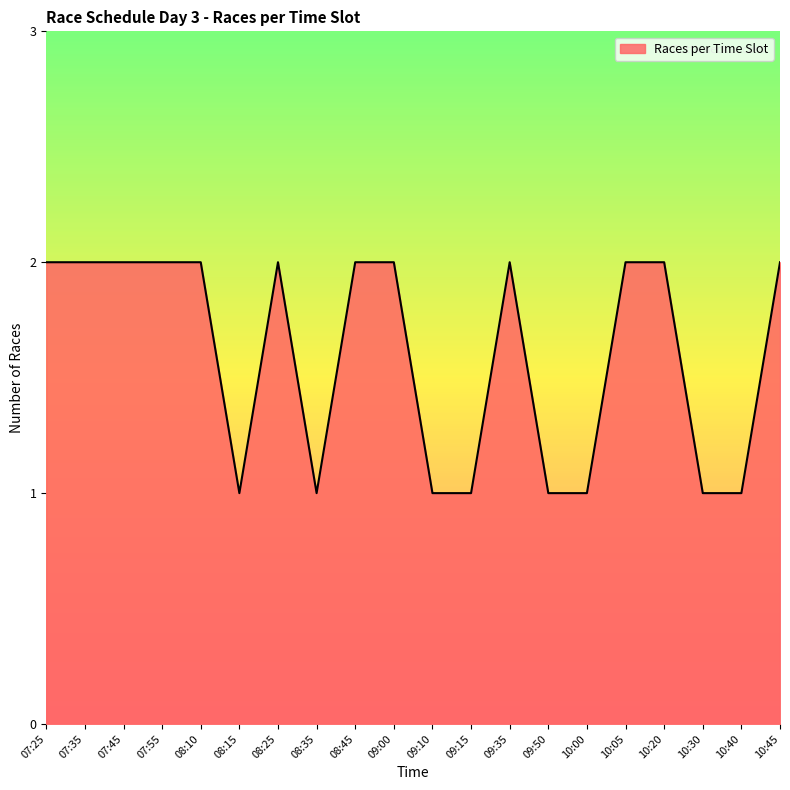

The chart shows a value of 2 at 07:25. True or false?

True